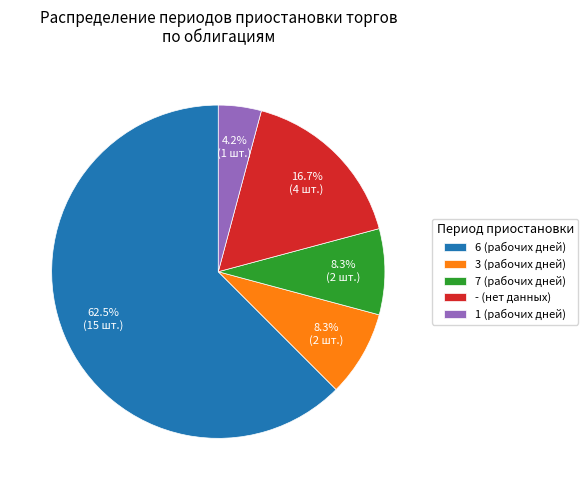

True or false: 6 (рабочих дней) accounts for 1% of the total.

False